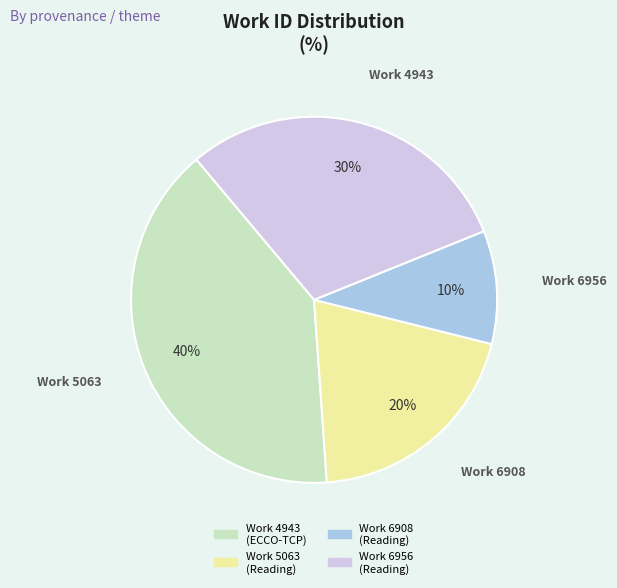

Count the number of slices in the pie.

4